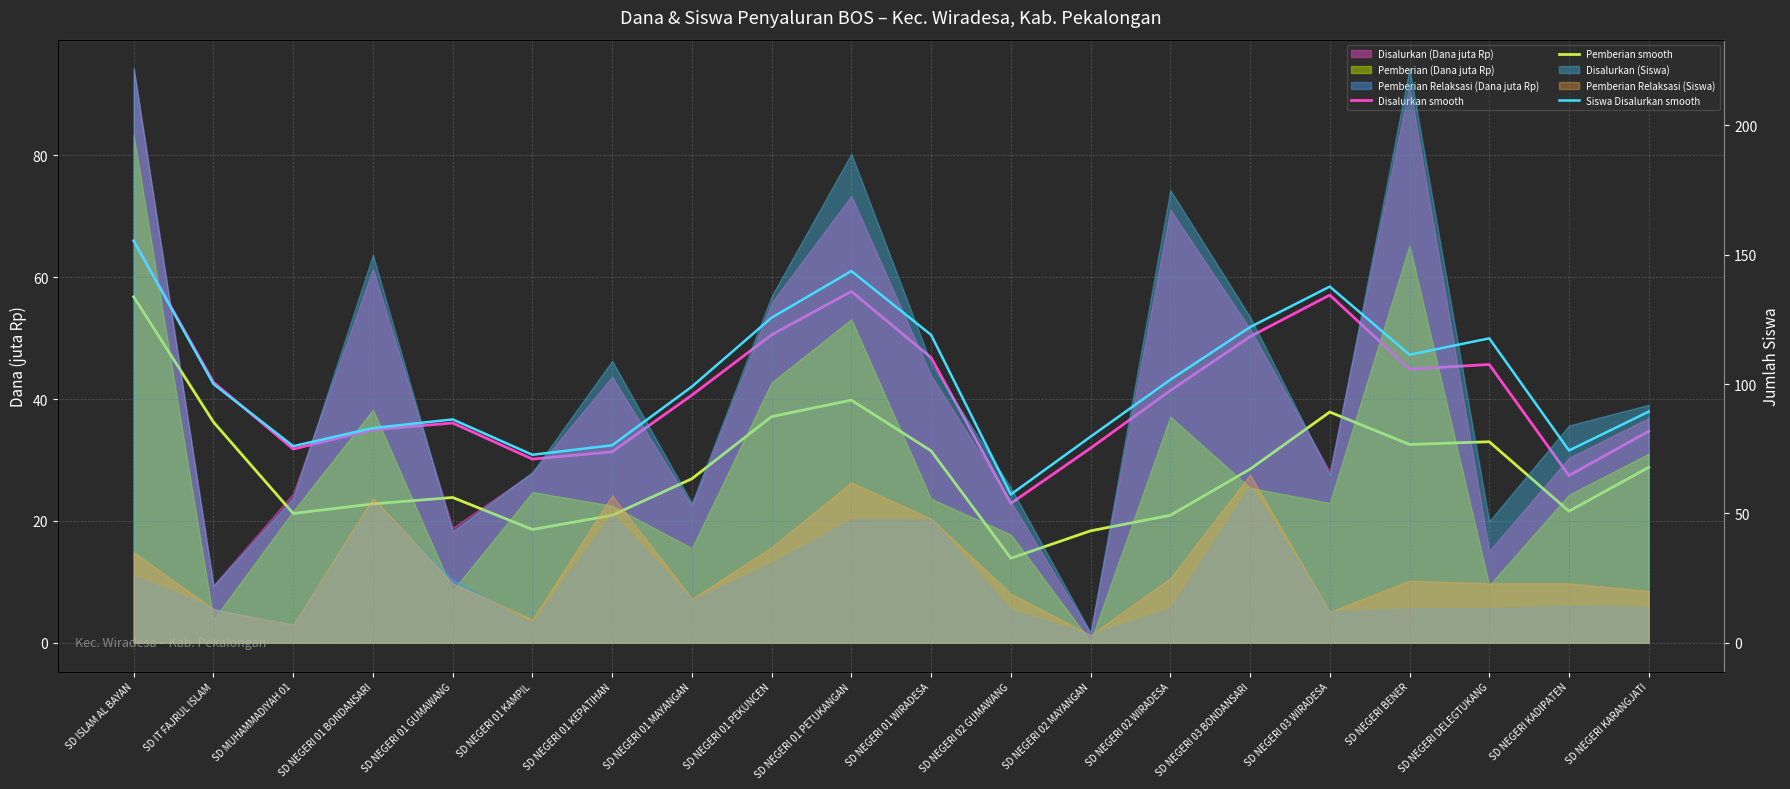

How many data points in Disalurkan smooth are above 41?

10